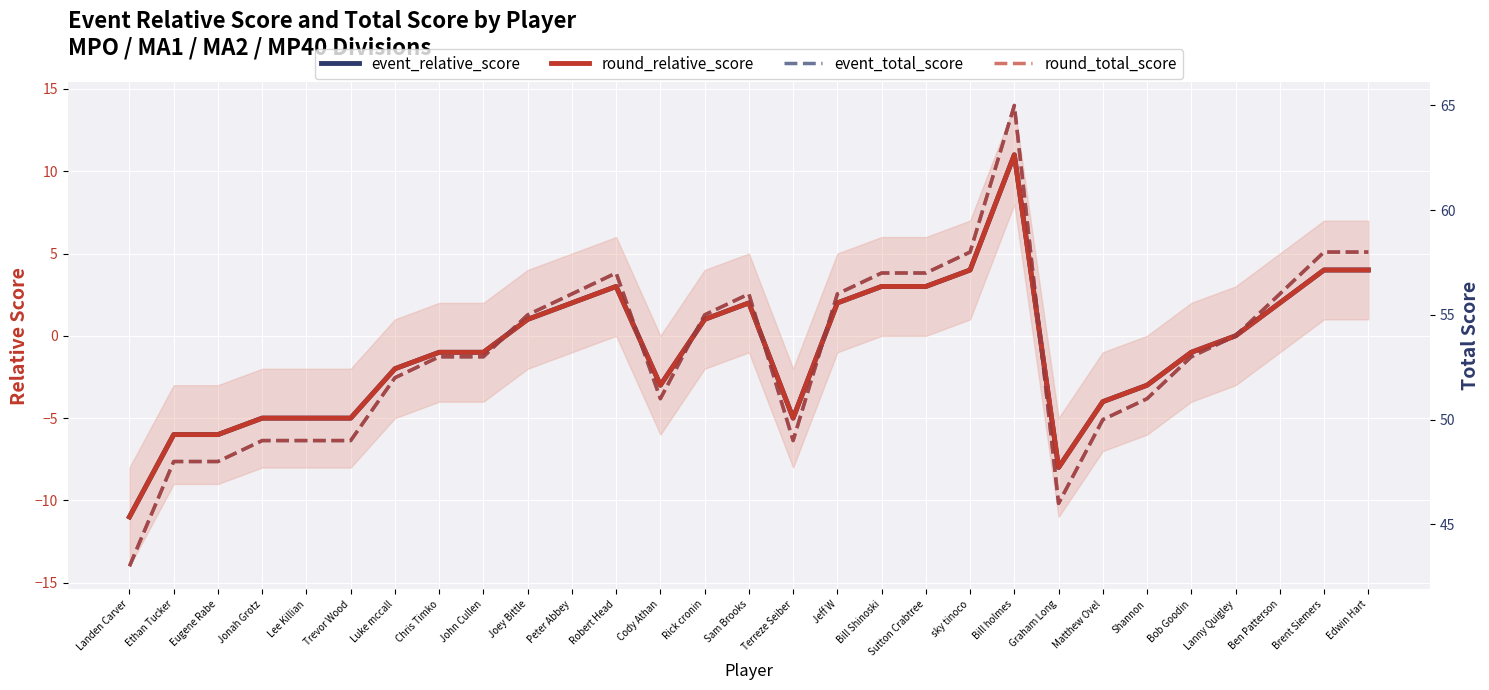

What is the maximum value shown in the chart?

65